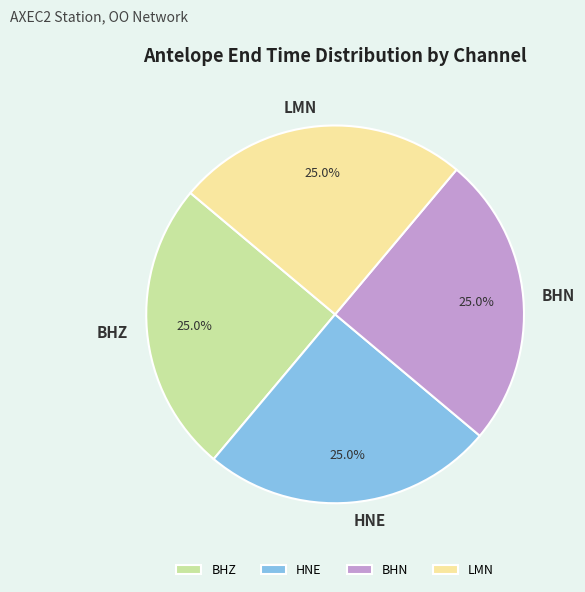

To the nearest percent, what is the average slice percentage?

25%